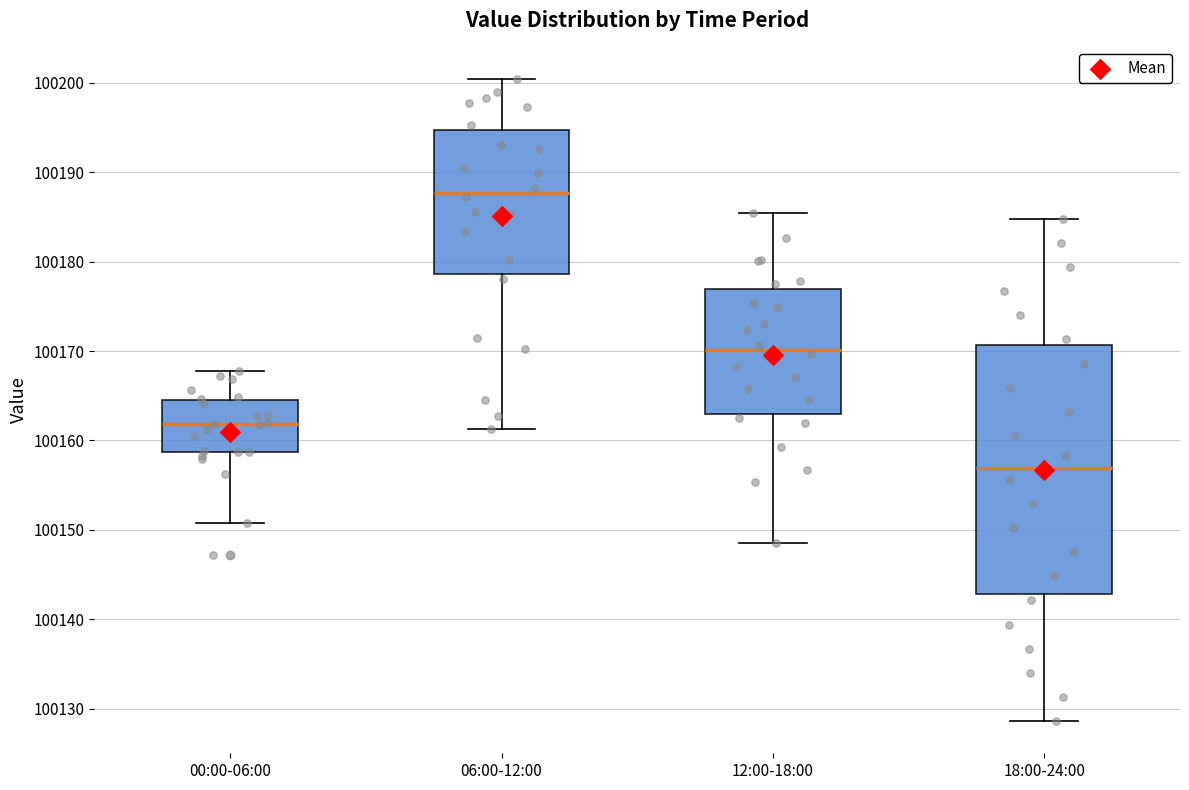

Comparing the boxes themselves (not the whiskers), which one is the tallest?

18:00-24:00